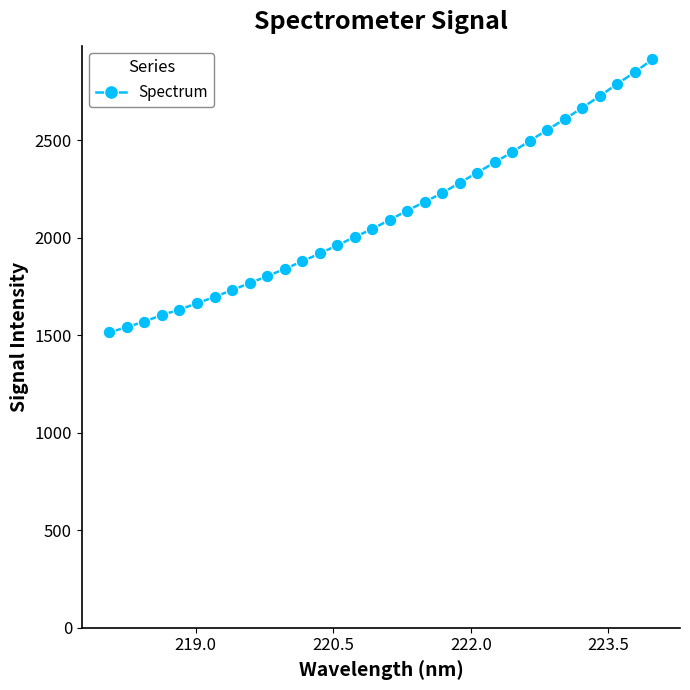

What is the sum of all values?

67845.8